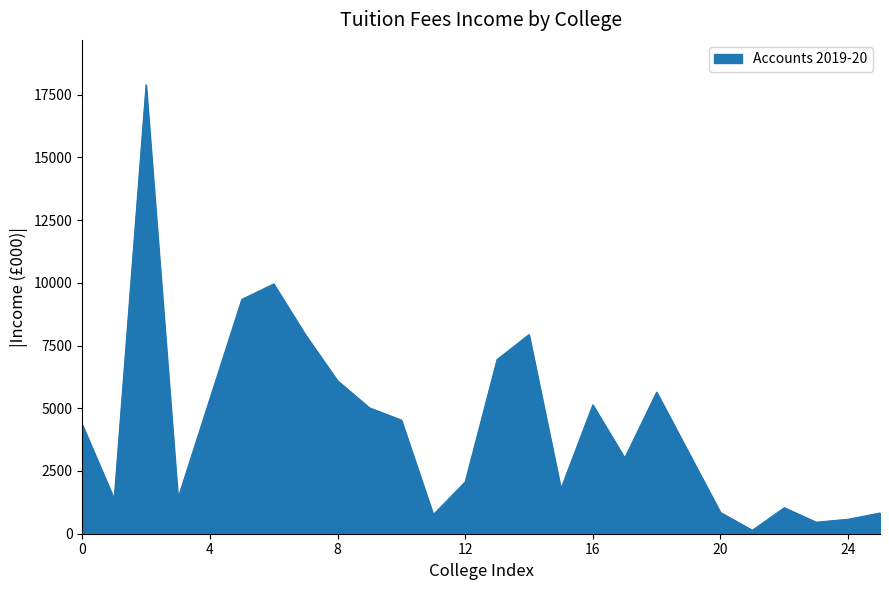

What is the difference between the maximum and minimum values?

17753